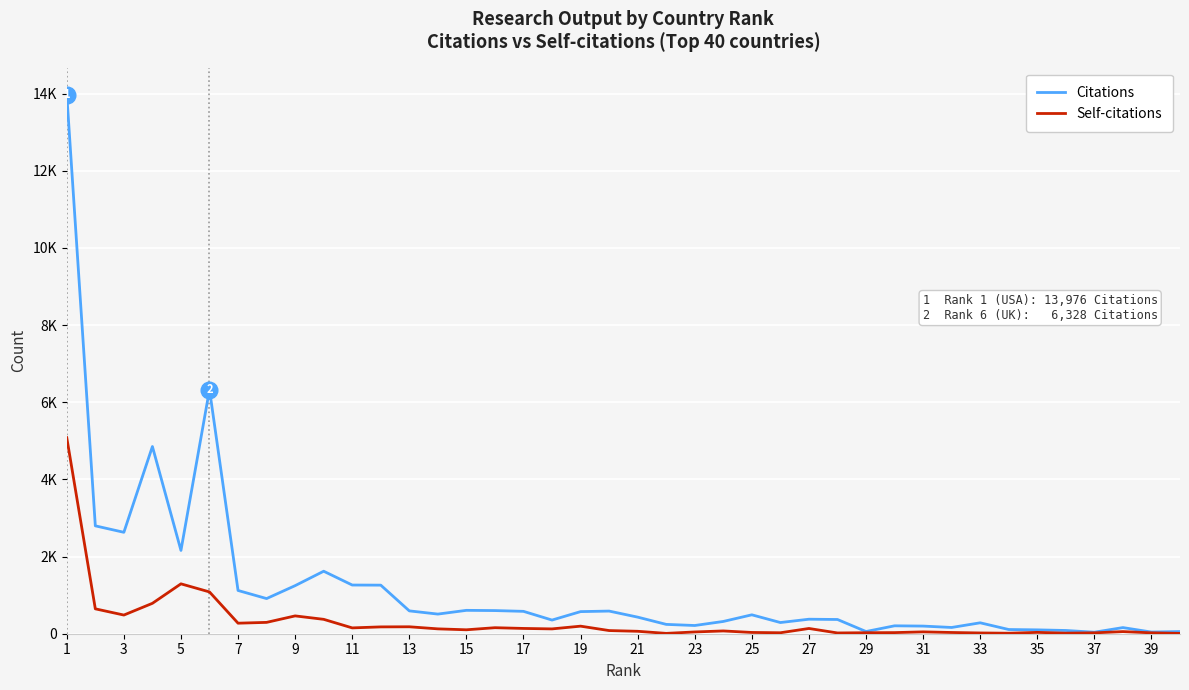

True or false: Citations and Self-citations intersect in this chart.

False